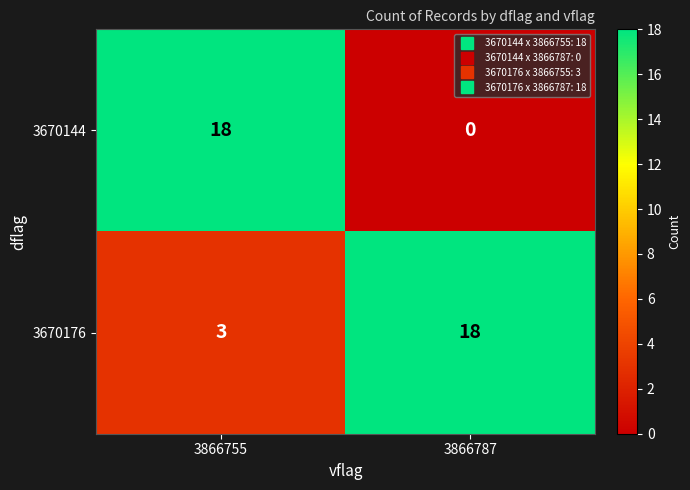

Count the number of categories in the chart.

2